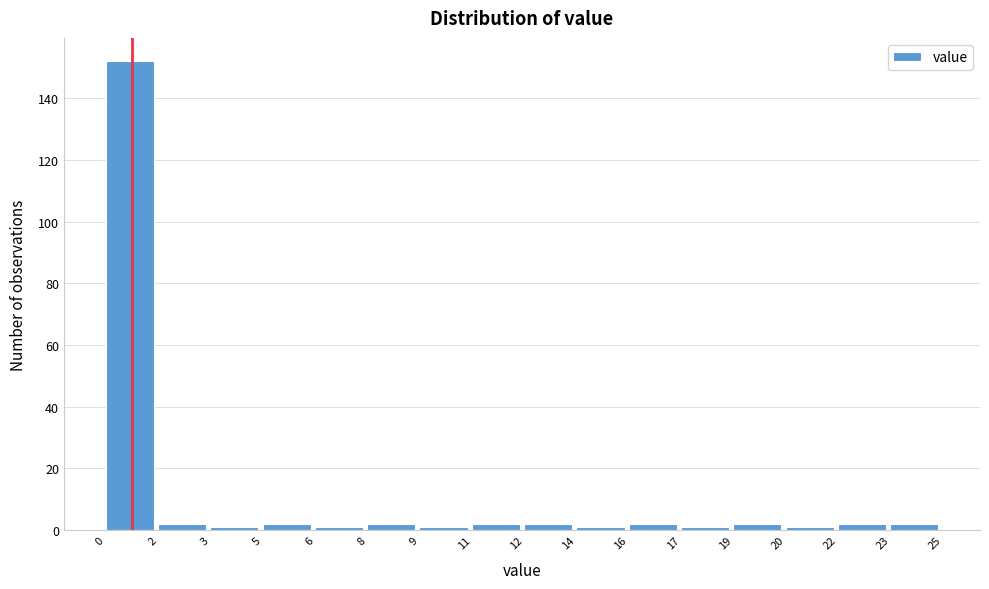

Reading left to right, list all the values displayed in this chart.

0=152	2=2	3=1	5=2	6=1	8=2	9=1	11=2	12=2	14=1	16=2	17=1	19=2	20=1	22=2	23=2